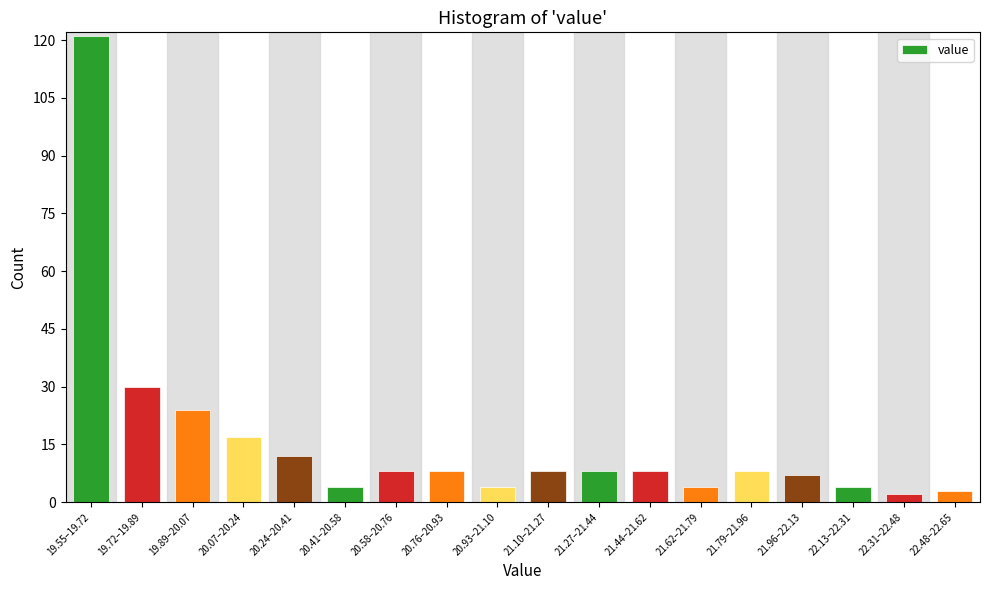

Reading left to right, transcribe all the data shown in this chart.

121	30	24	17	12	4	8	8	4	8	8	8	4	8	7	4	2	3